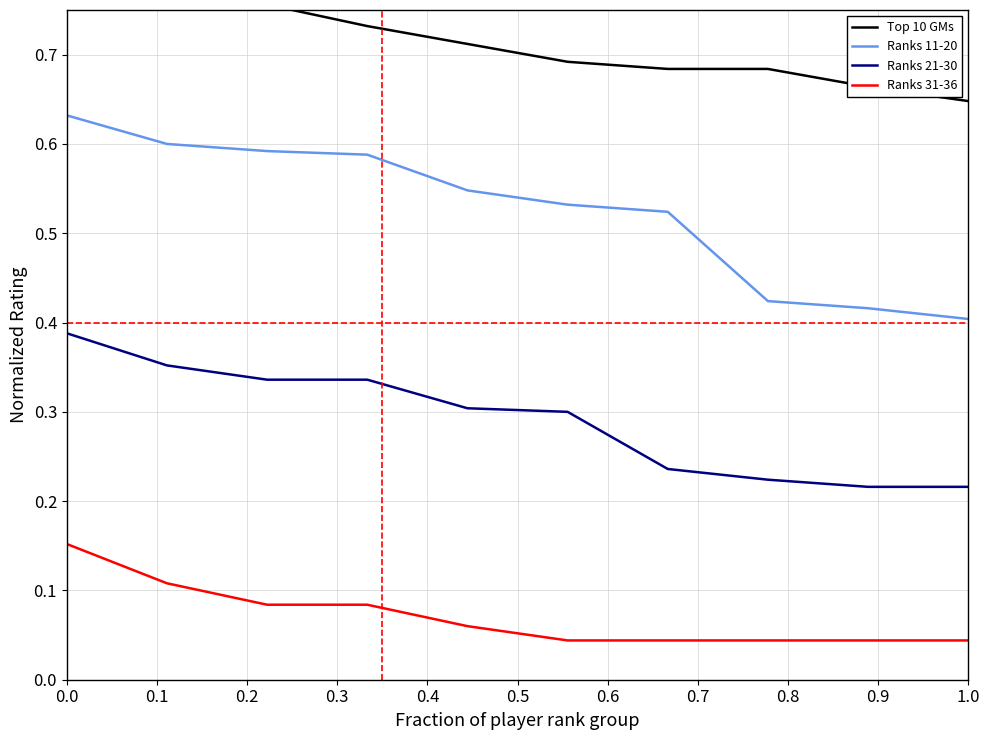

True or false: Ranks 11-20 and Ranks 21-30 intersect in this chart.

False